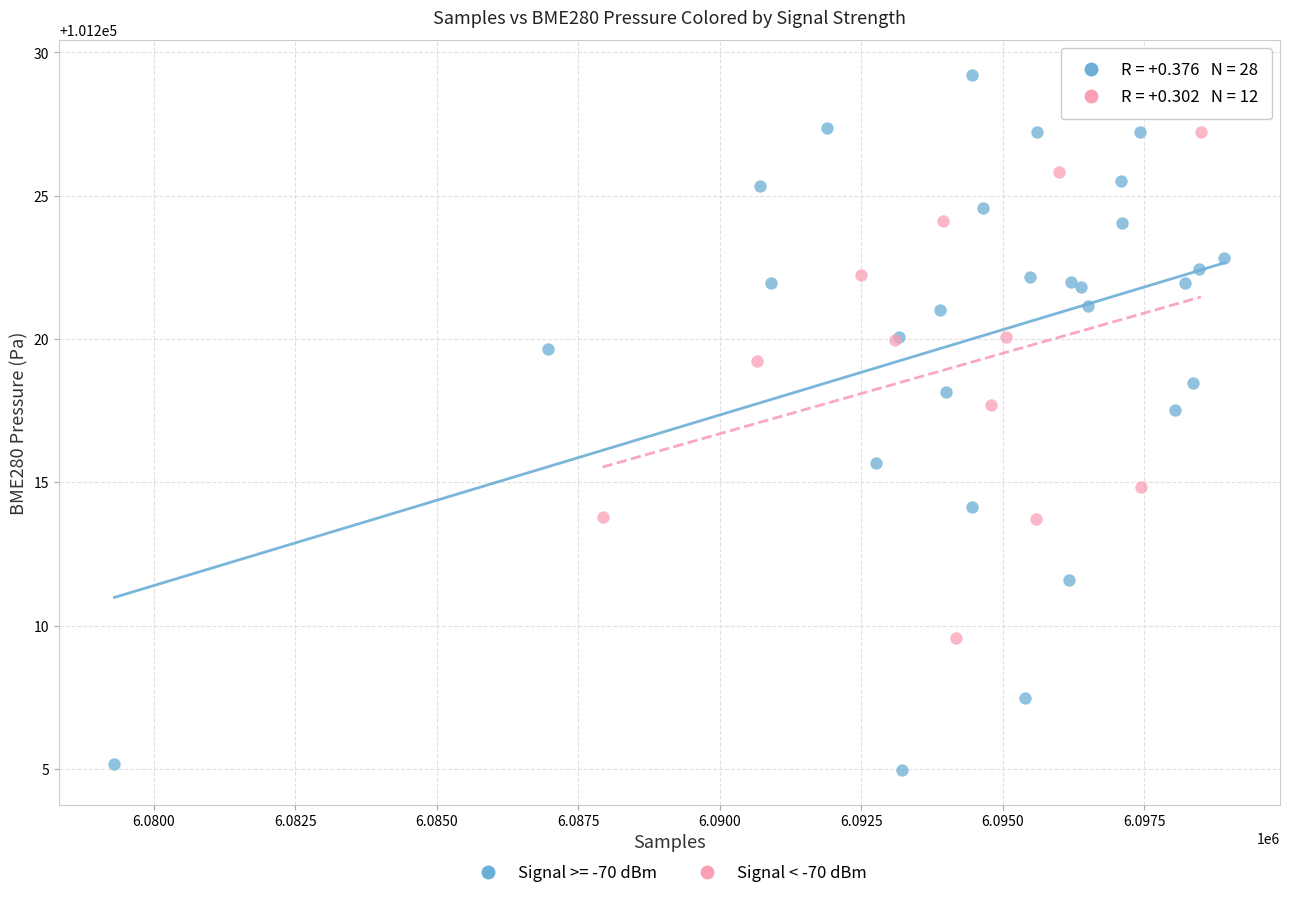

Which series contains the highest Y value?

Signal >= -70 dBm